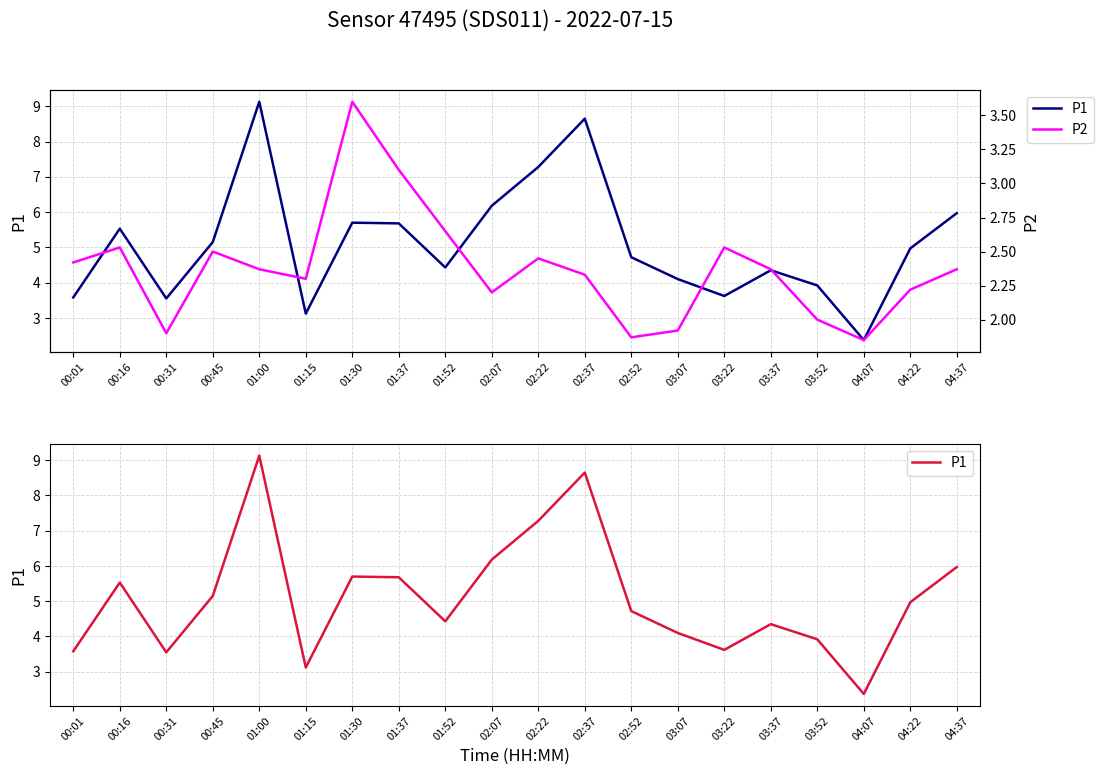

Is the value of P1 at 01:52 greater than the value of P2 at 02:07?

Yes